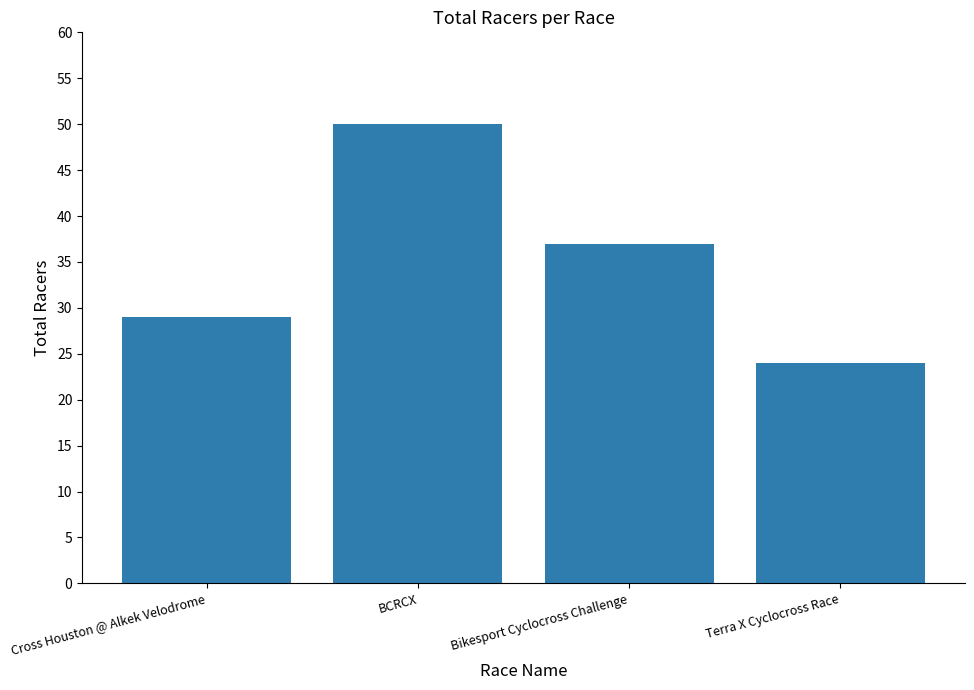

Does the chart contain stacked bars?

No